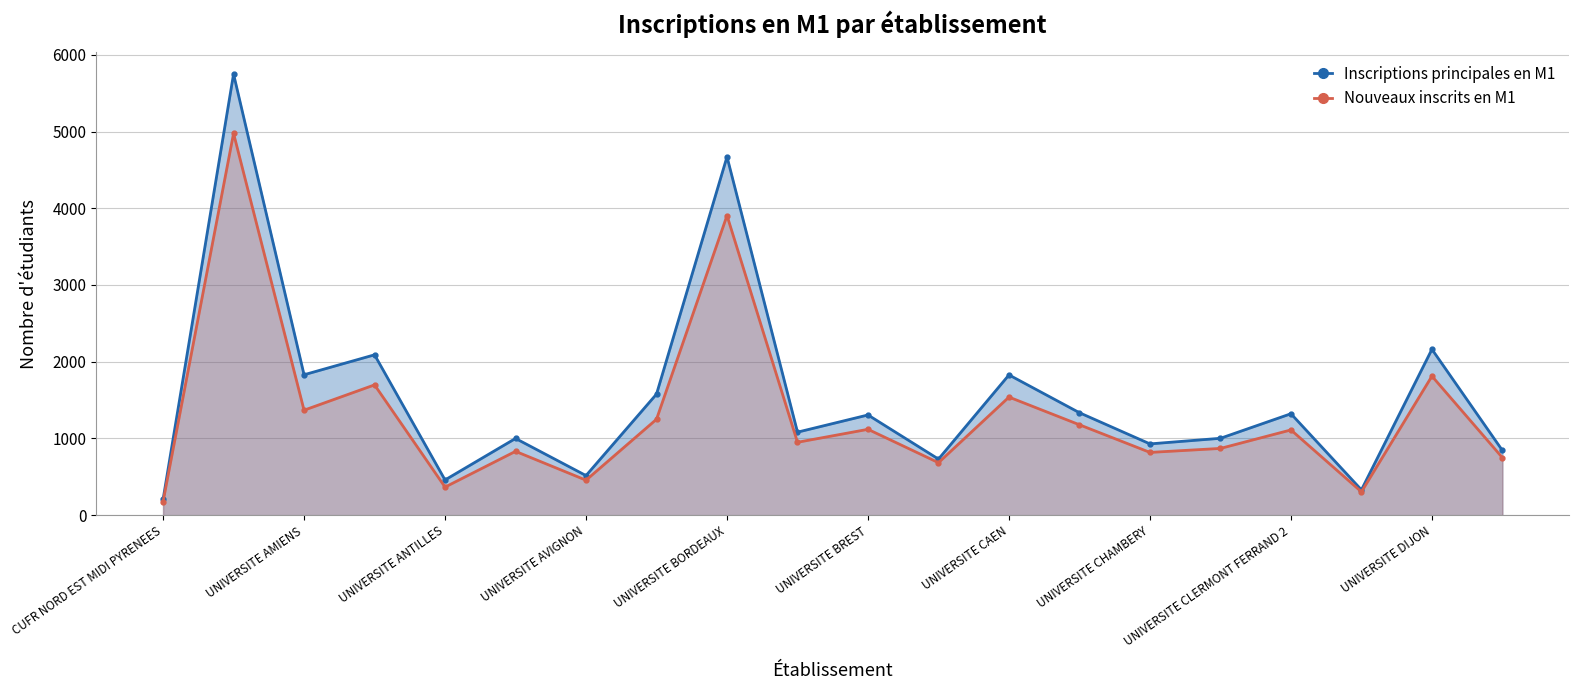

At which category does the chart reach its minimum across all series?

CUFR NORD EST MIDI PYRENEES